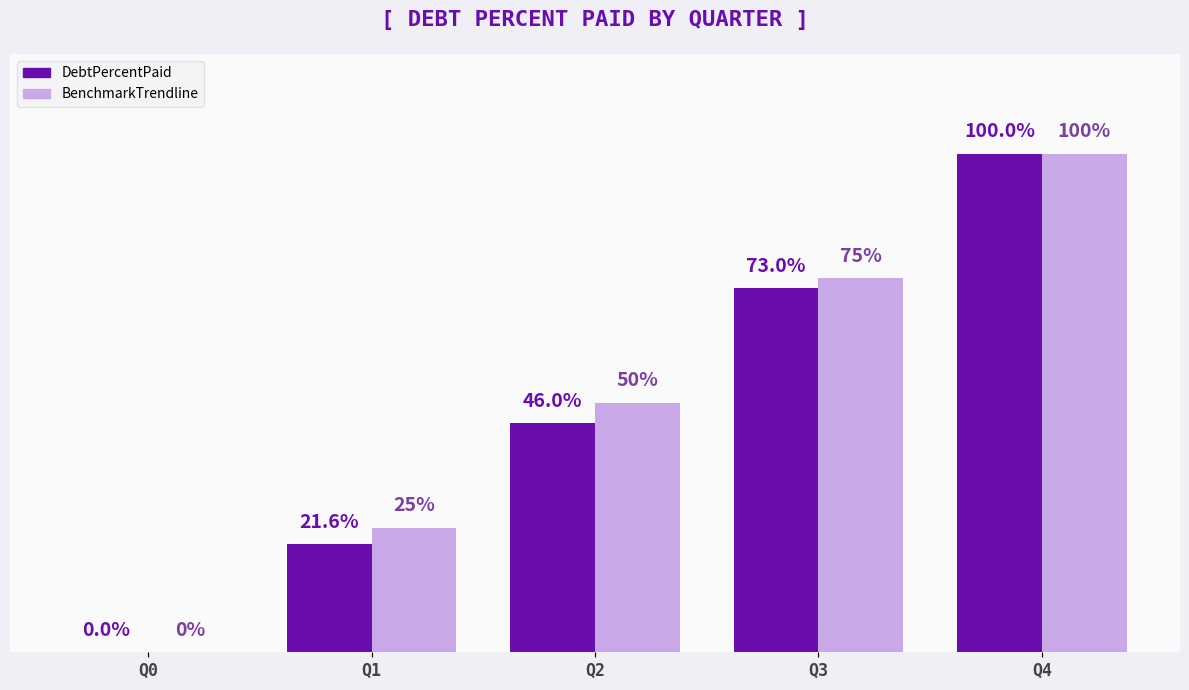

Which series changed the most between Q0 and Q1?

BenchmarkTrendline